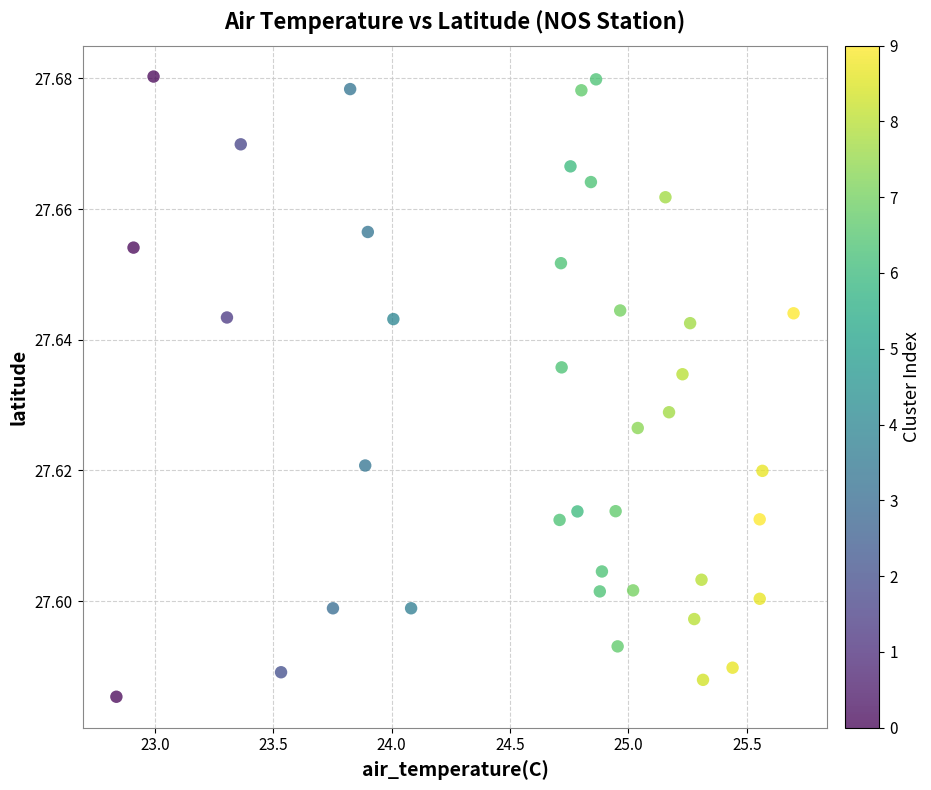

What is the range of X values (max minus min)?

2.9